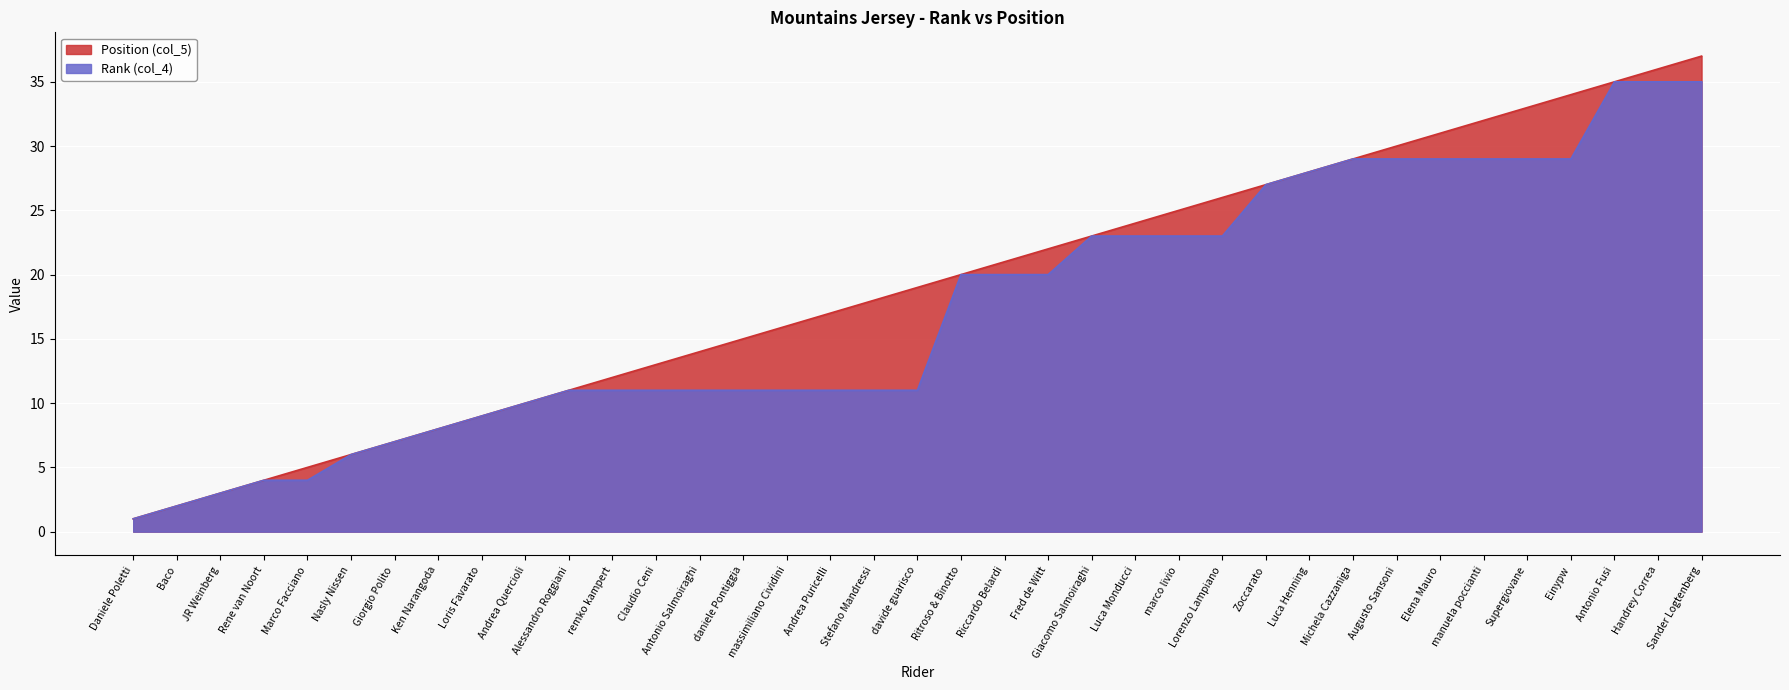

At which label does Position (col_5) first exceed 19?

Ritroso & Binotto